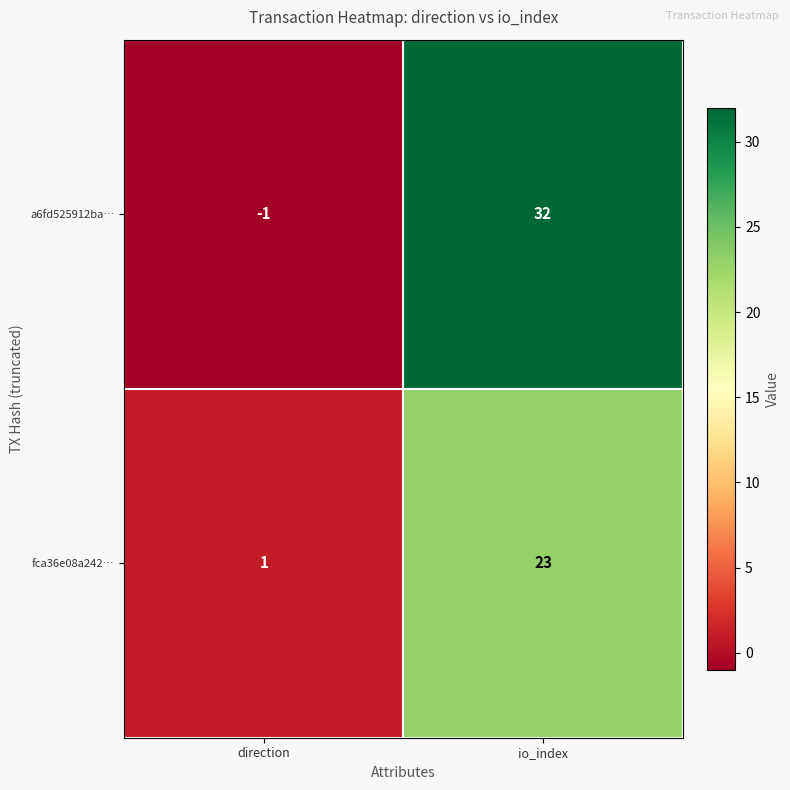

Is it true that a6fd525912ba… equals -1 at direction?

True